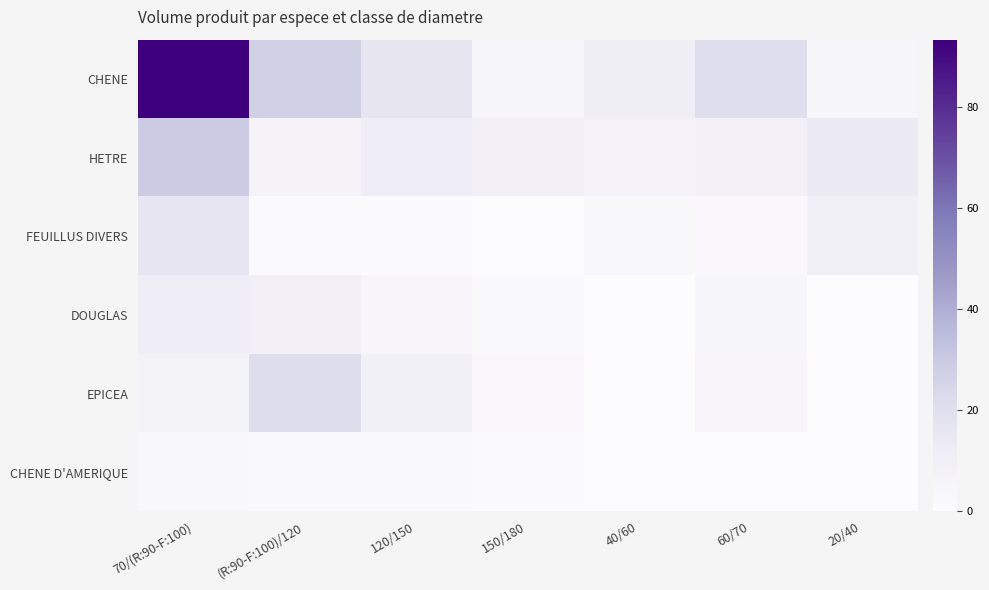

At which category is the sum across all series the highest?

70/(R:90-F:100)